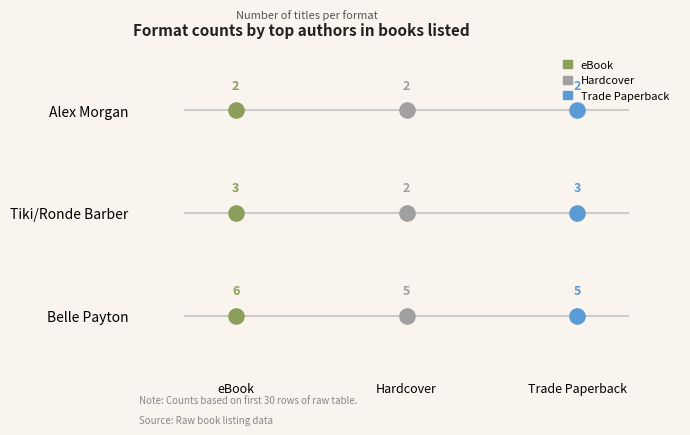

Which series has the largest total across all categories?

eBook